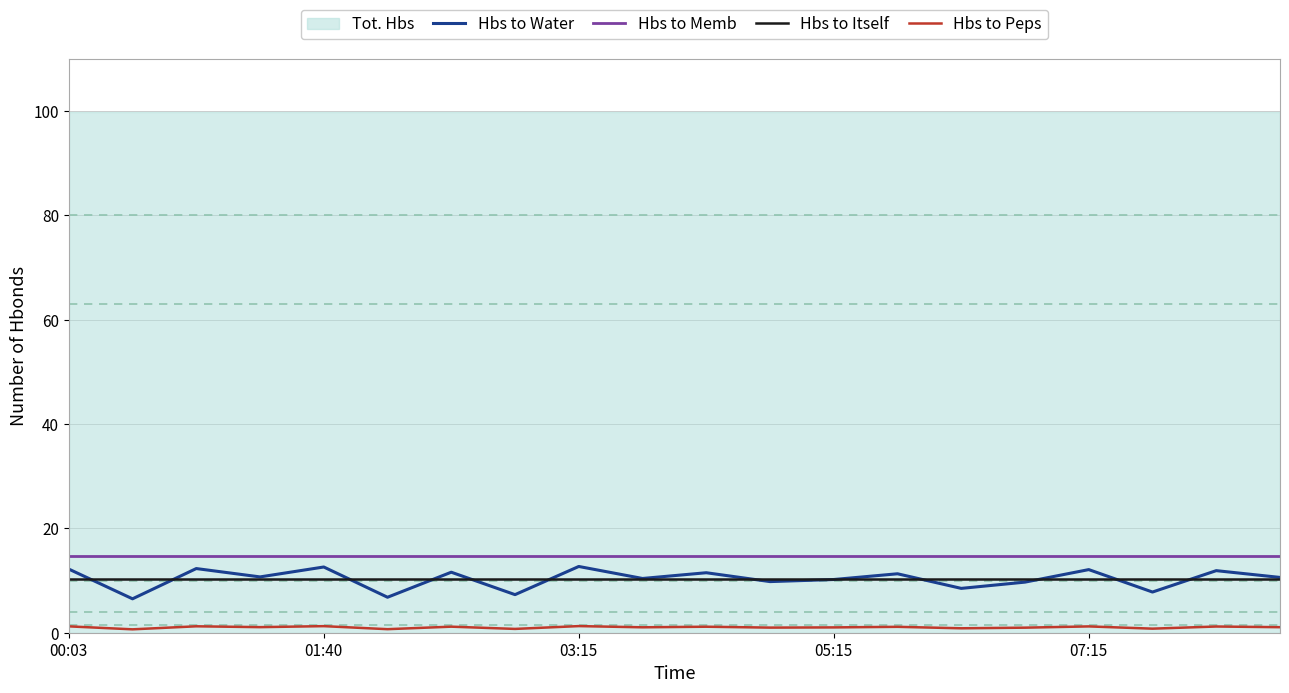

What is the maximum value for Hbs to Memb?

14.7